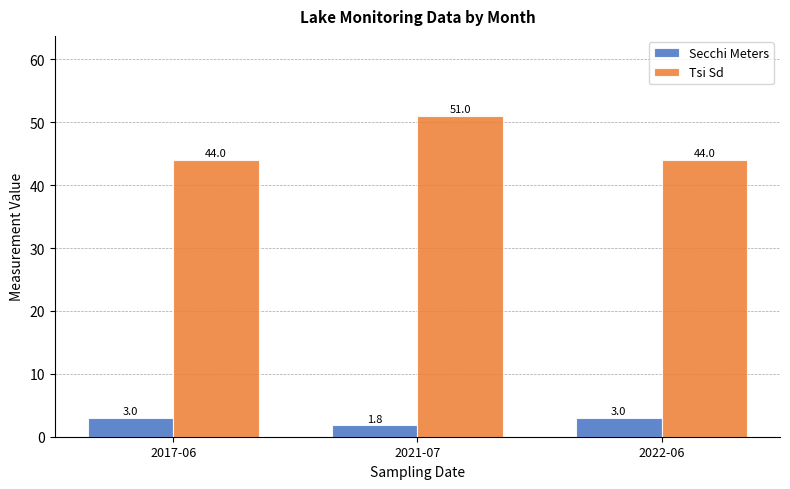

Does the chart contain stacked bars?

No